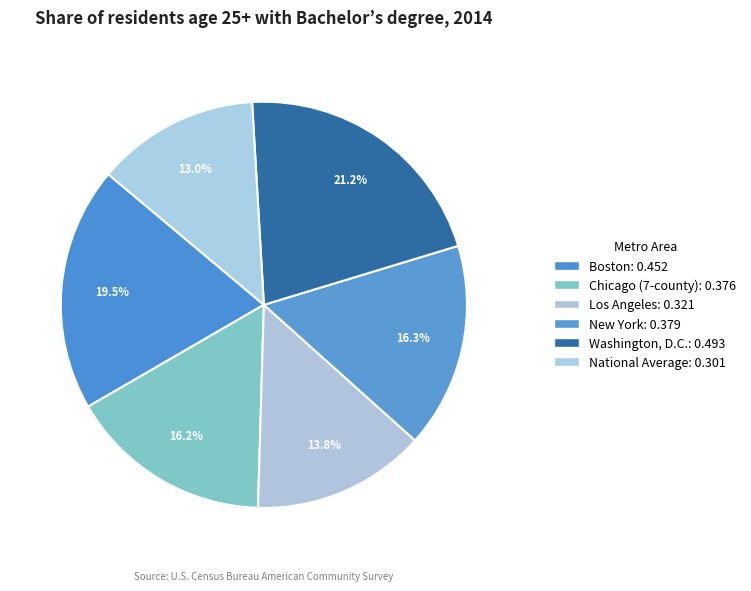

To the nearest percent, what is the combined percentage of New York and Boston?

36%